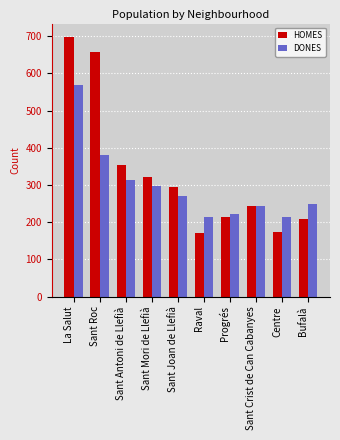

What position from the right is Progrés?

4